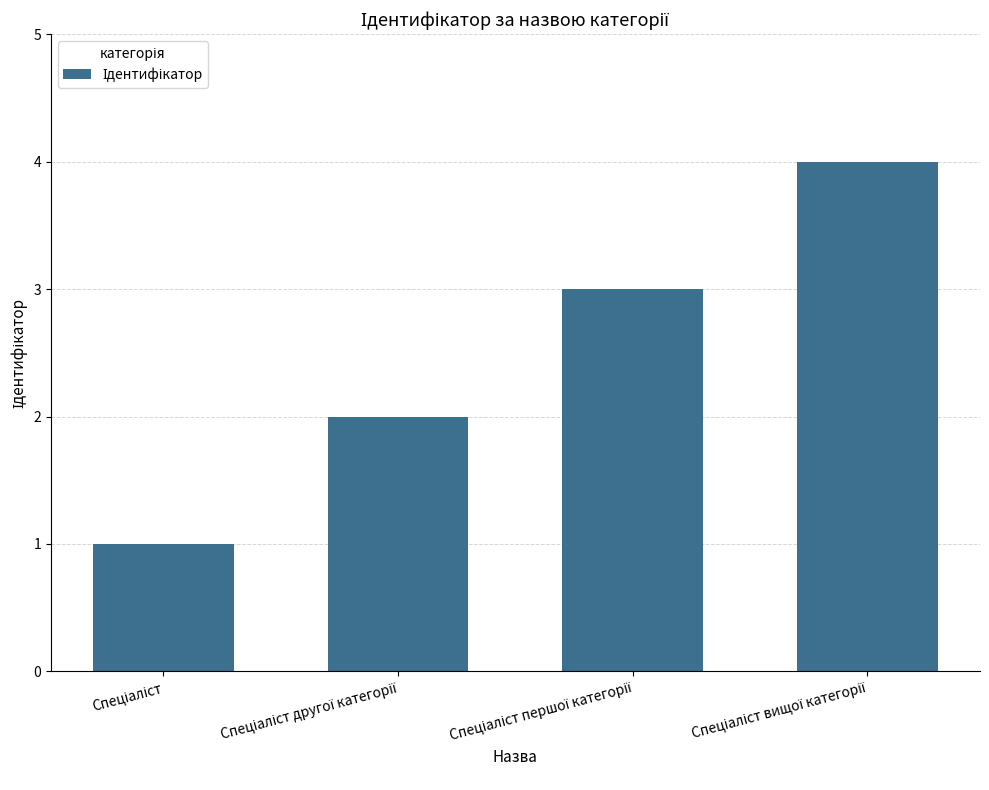

What is the greatest value displayed?

4